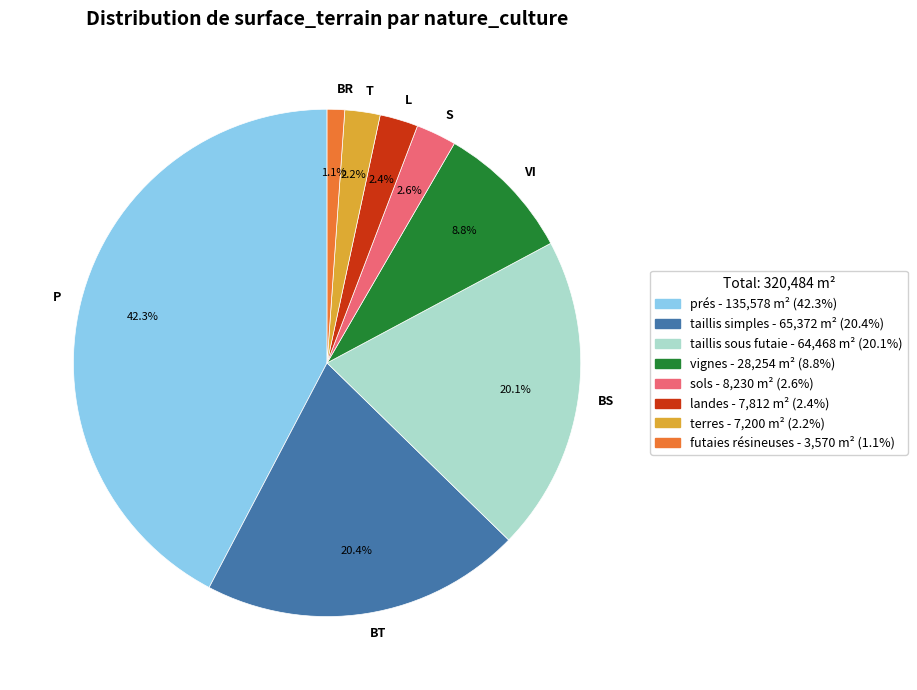

Does any single category account for the majority?

No